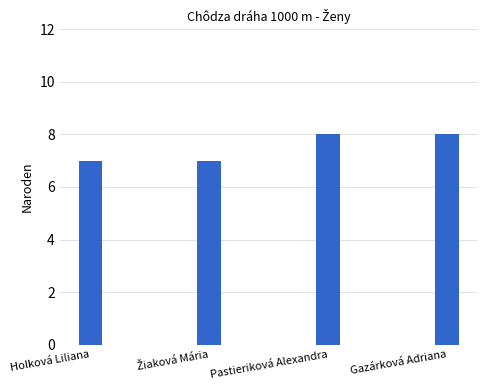

Is it true that the value at Holková Liliana is 2?

False